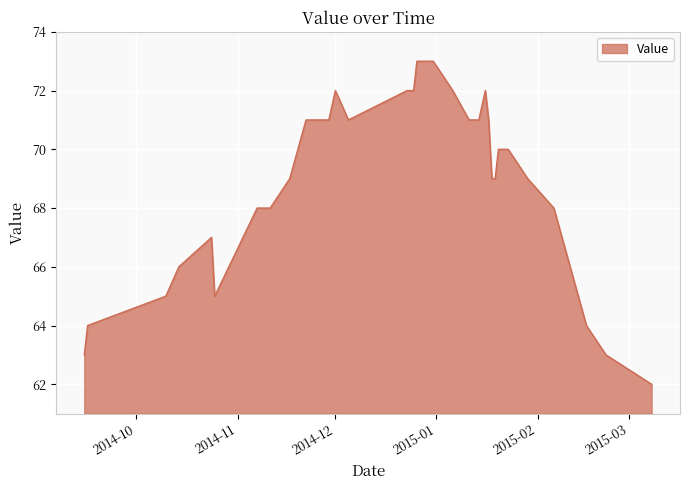

What is the smallest value displayed?

62